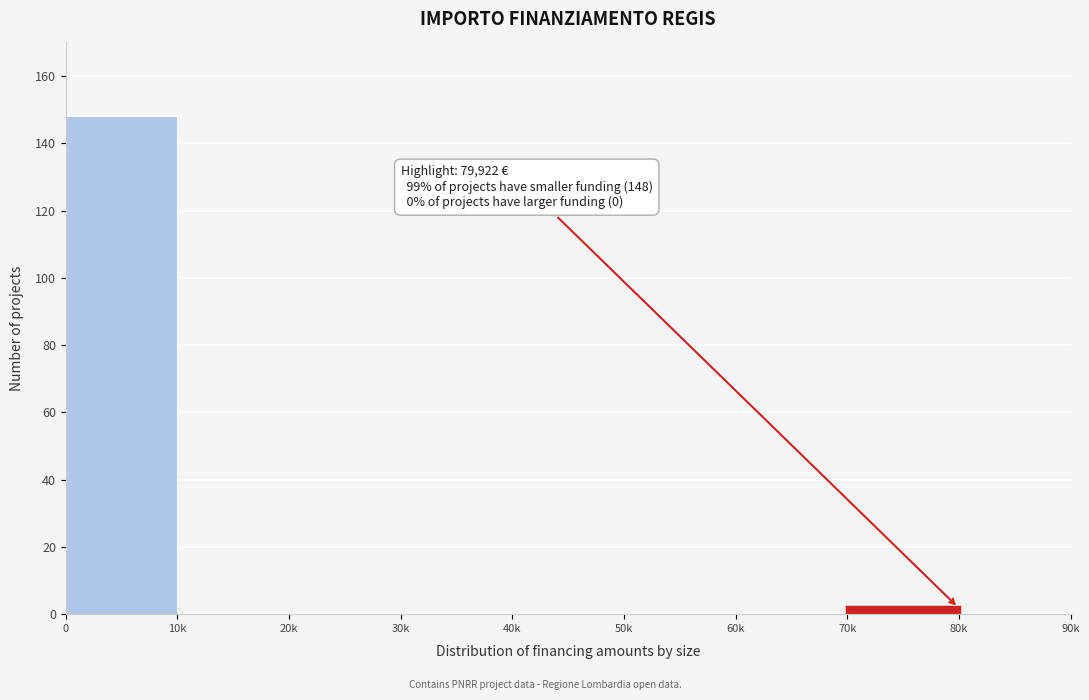

The chart shows a value of -80 at 10k. True or false?

False